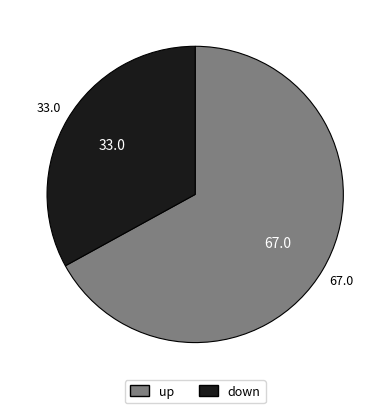

Count the number of slices in the pie.

2